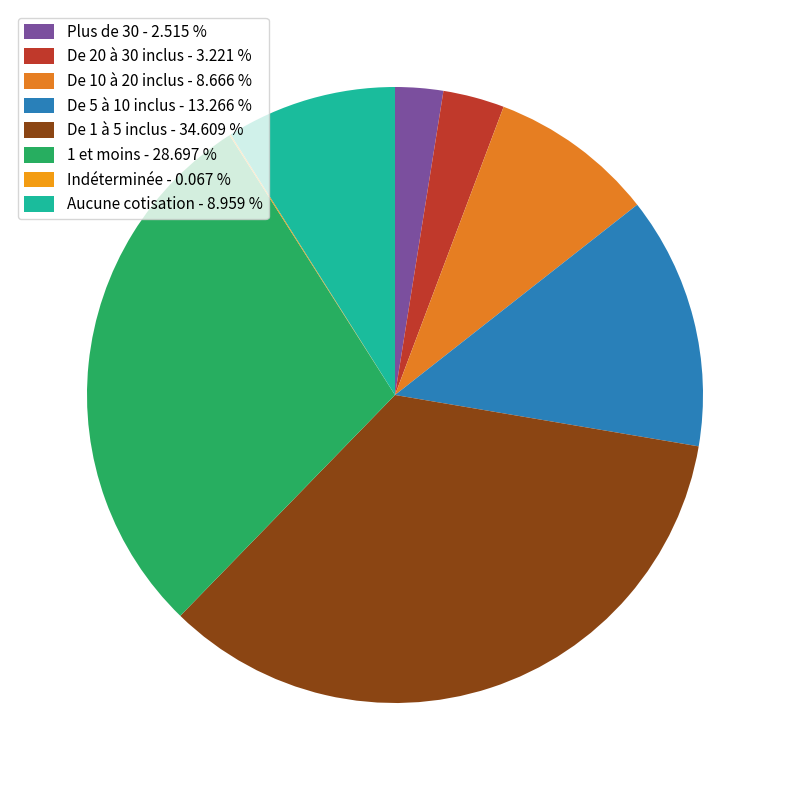

Which category has the biggest portion of the pie?

De 1 à 5 inclus